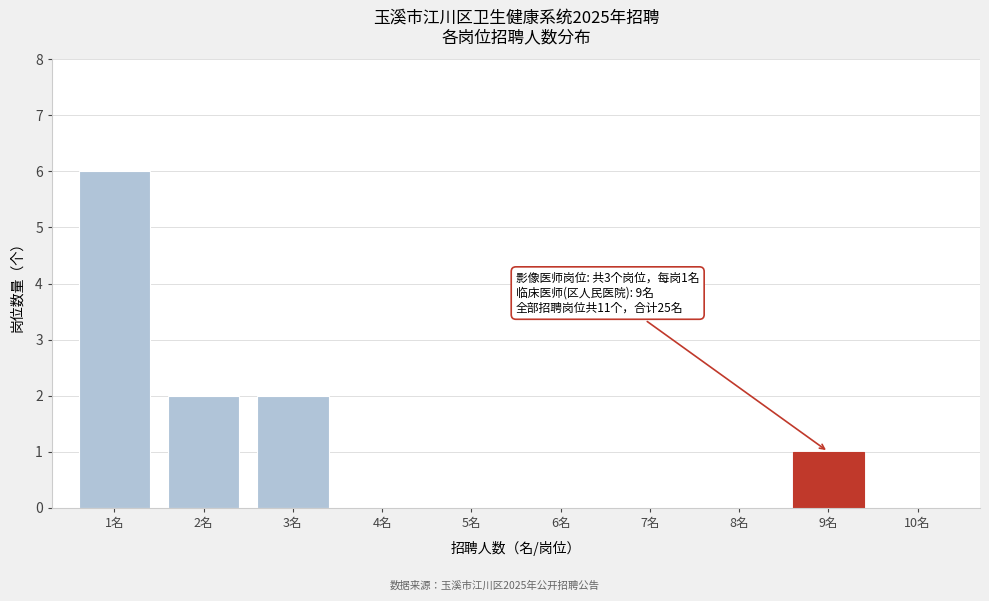

Reading left to right, list all the values displayed in this chart.

1名=6	2名=2	3名=2	4名=0	5名=0	6名=0	7名=0	8名=0	9名=1	10名=0